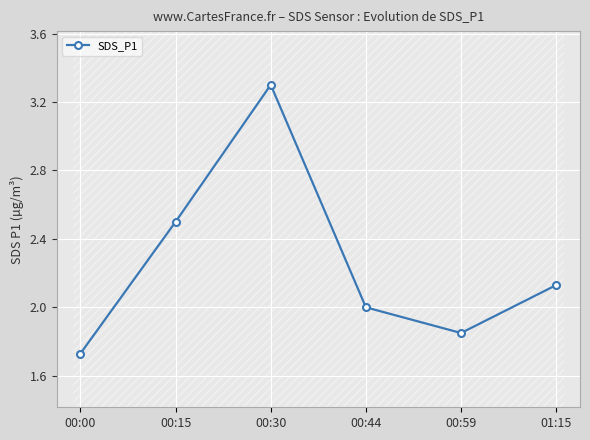

The value at 00:30 is 1.4. True or false?

False